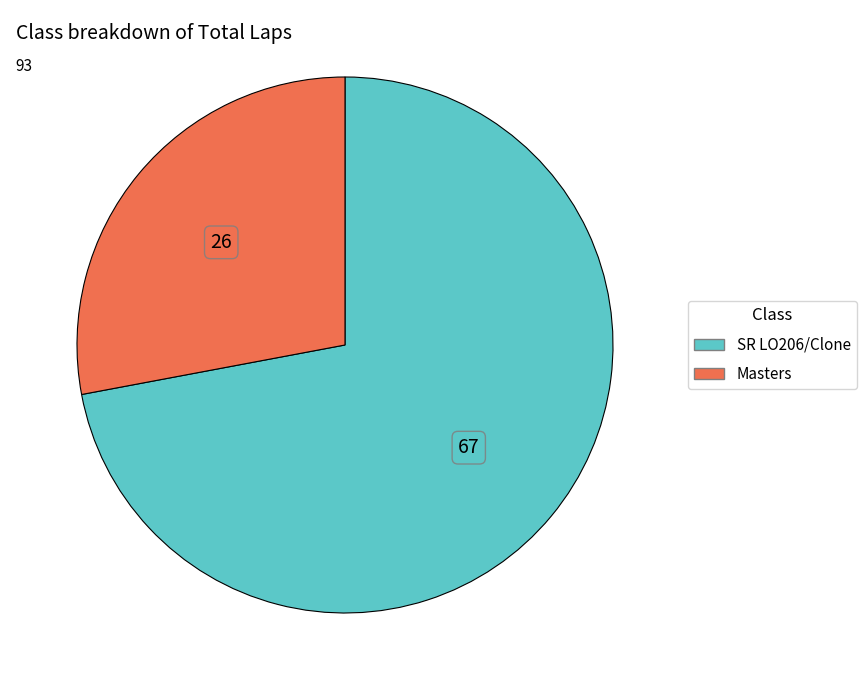

What is the ratio of the value at Masters to the value at SR LO206/Clone?

0.4